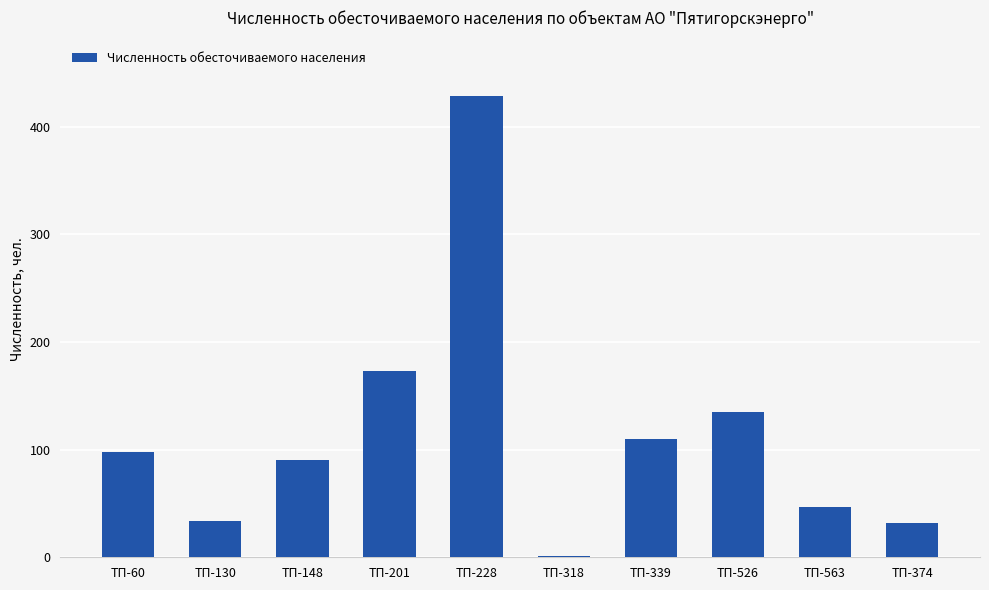

At which label is the value closest to 214?

ТП-201